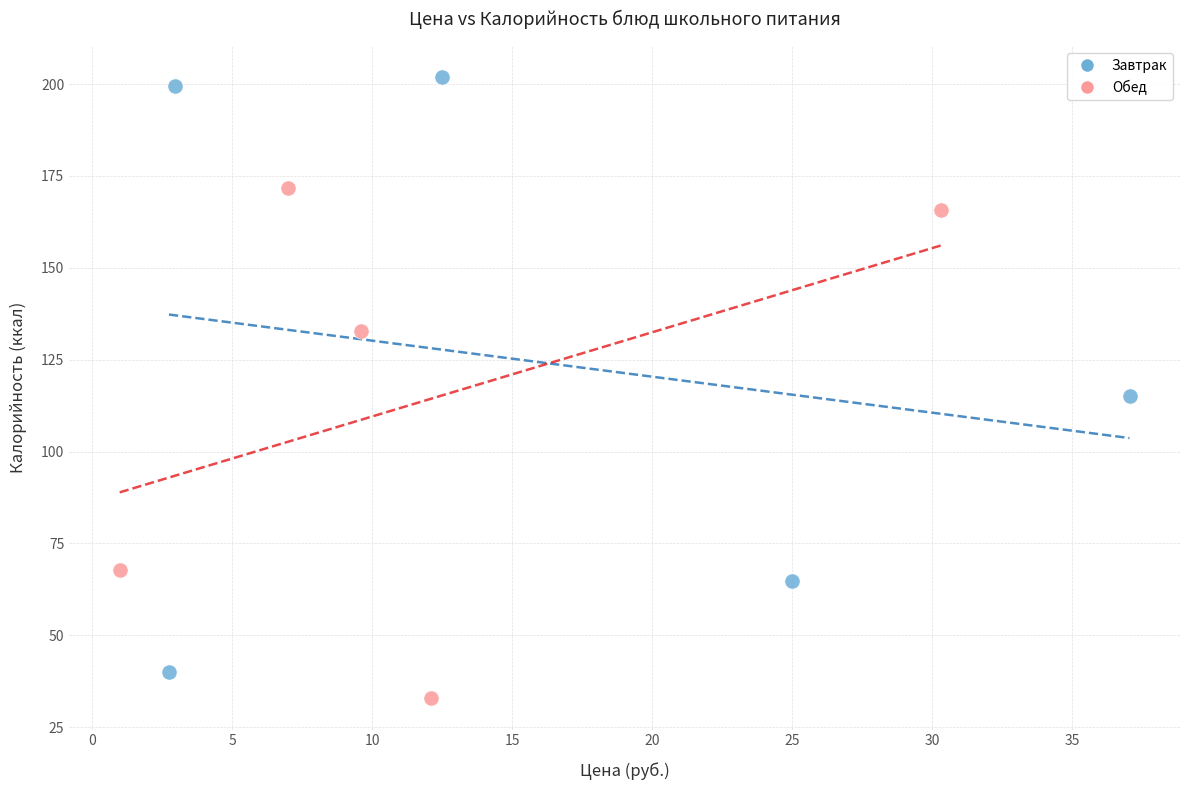

Which series contains the highest Y value?

Завтрак